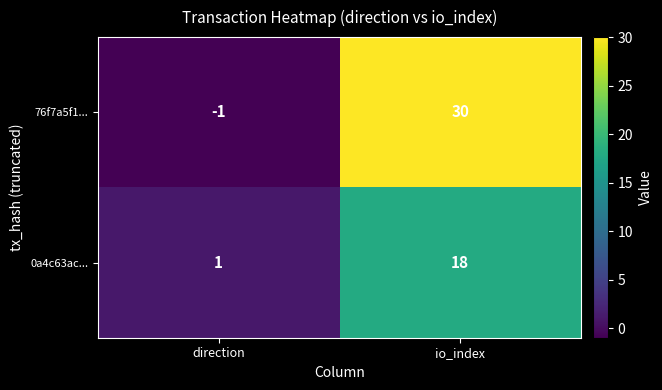

List the labels in order of 76f7a5f1... value, largest first.

io_index, direction